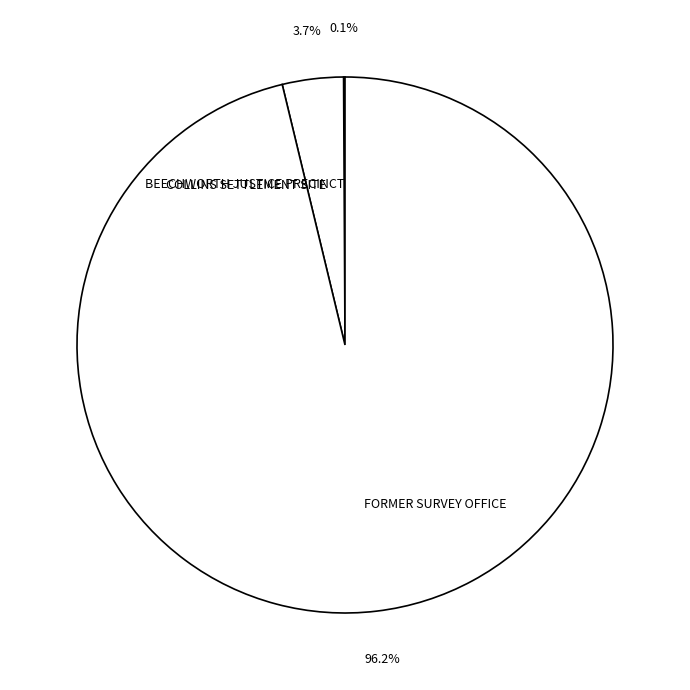

Which category accounts for the majority?

FORMER SURVEY OFFICE